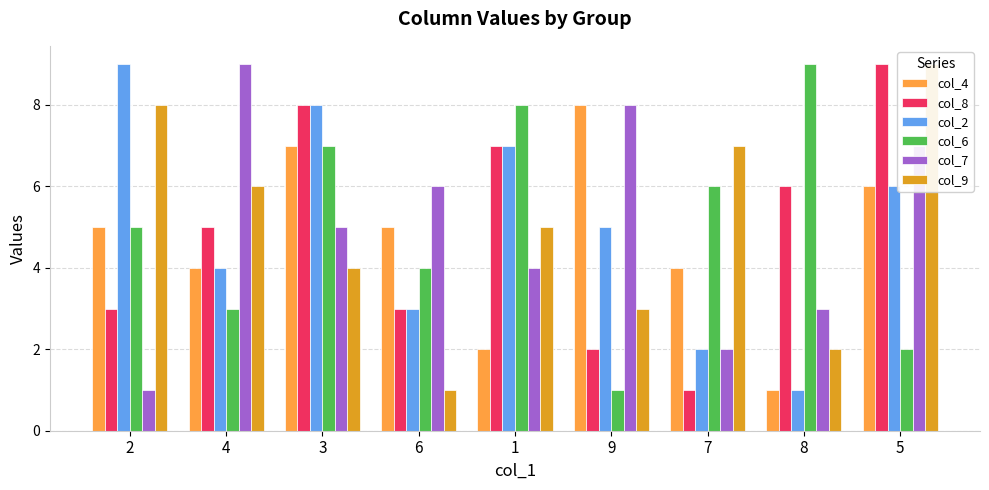

How many values in the col_8 series are below 5?

4